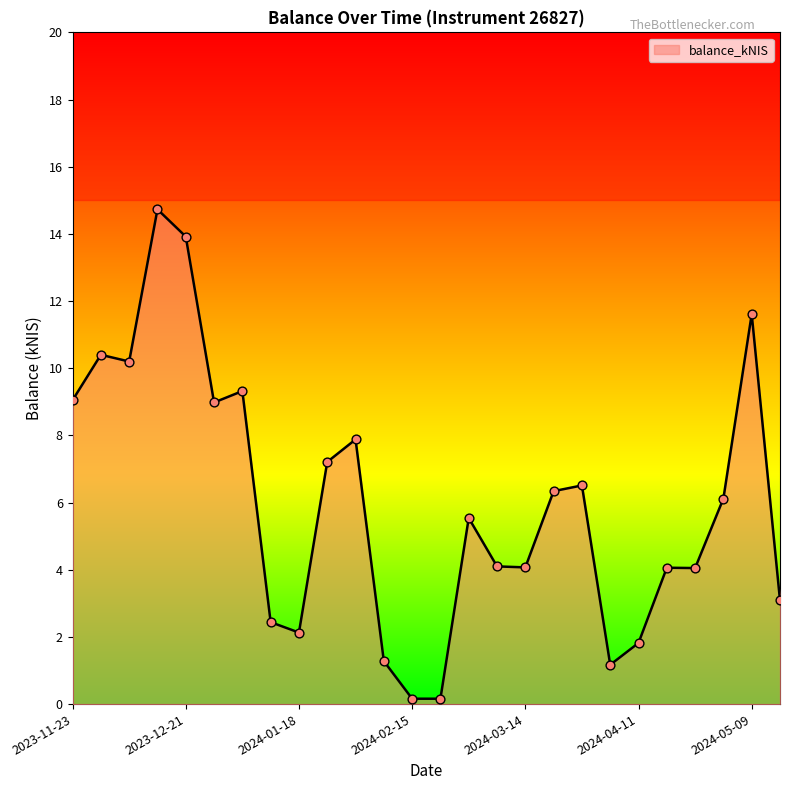

Between 2024-03-28 and 2024-02-15, which is larger?

2024-03-28